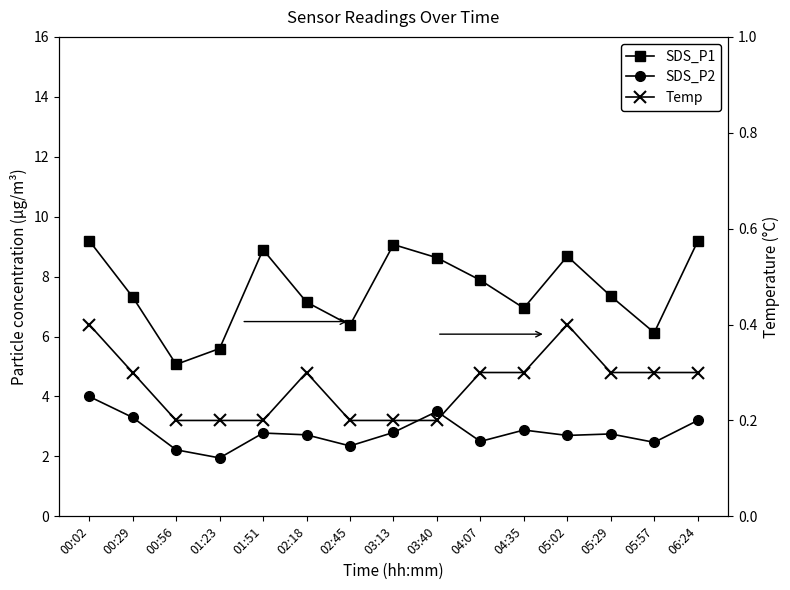

List the series in order of their peak value, highest first.

SDS_P1, SDS_P2, Temp